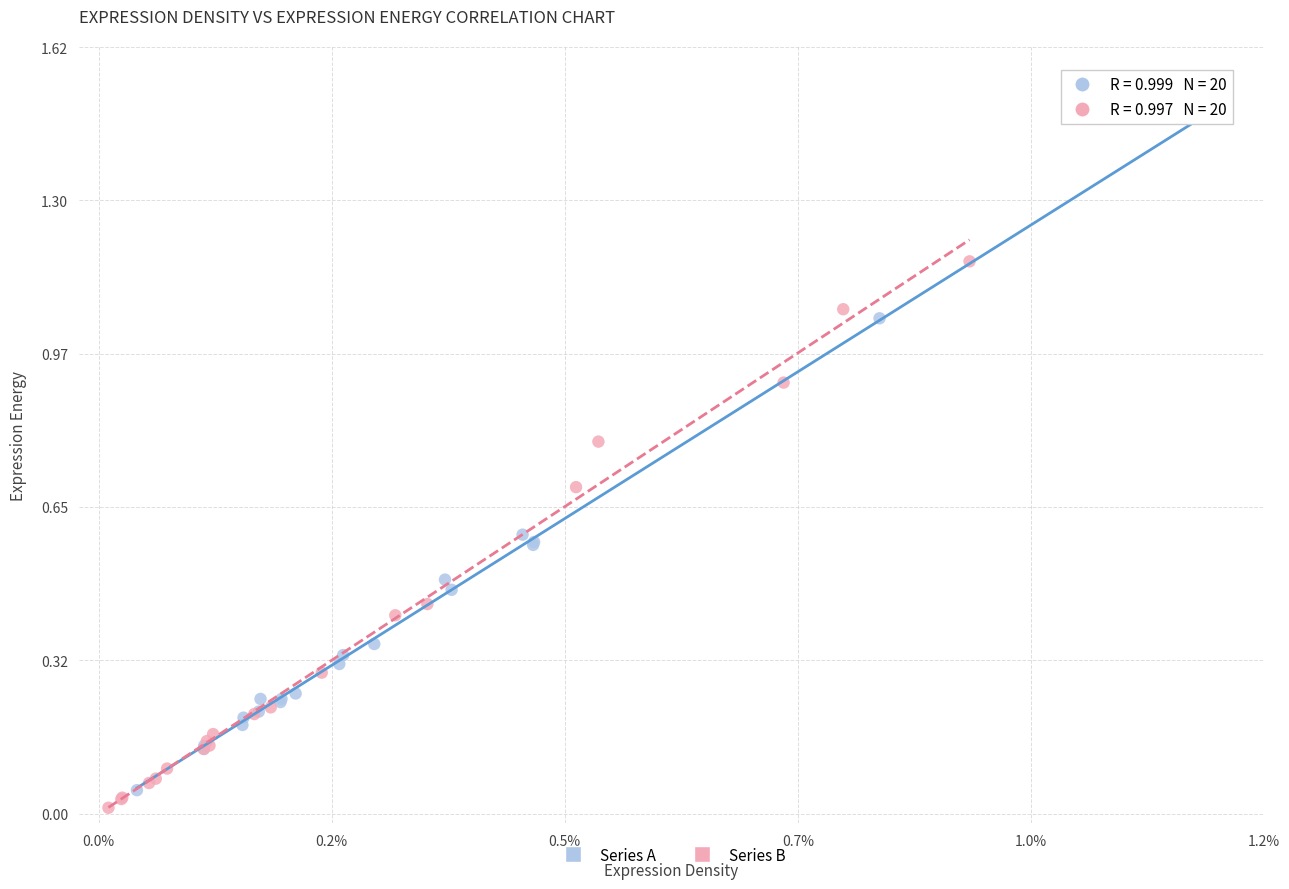

Which series has the largest Y range (max minus min)?

Series A